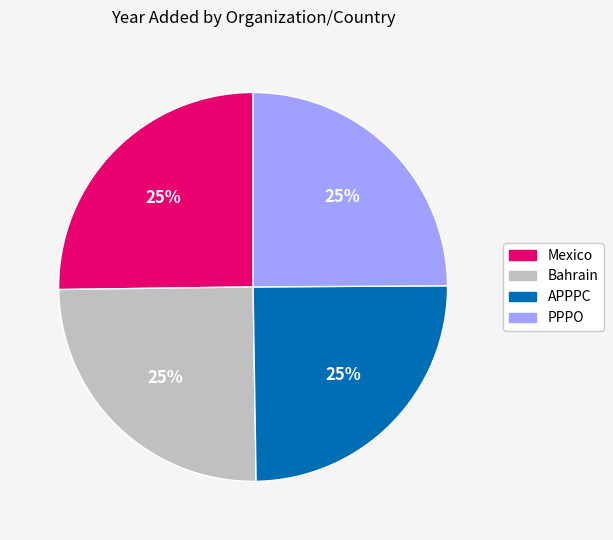

Is there a majority slice in this chart?

No